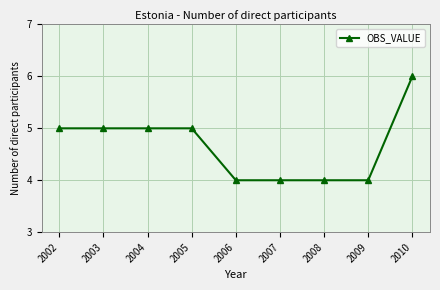

Which has a higher value, 2006 or 2004?

2004